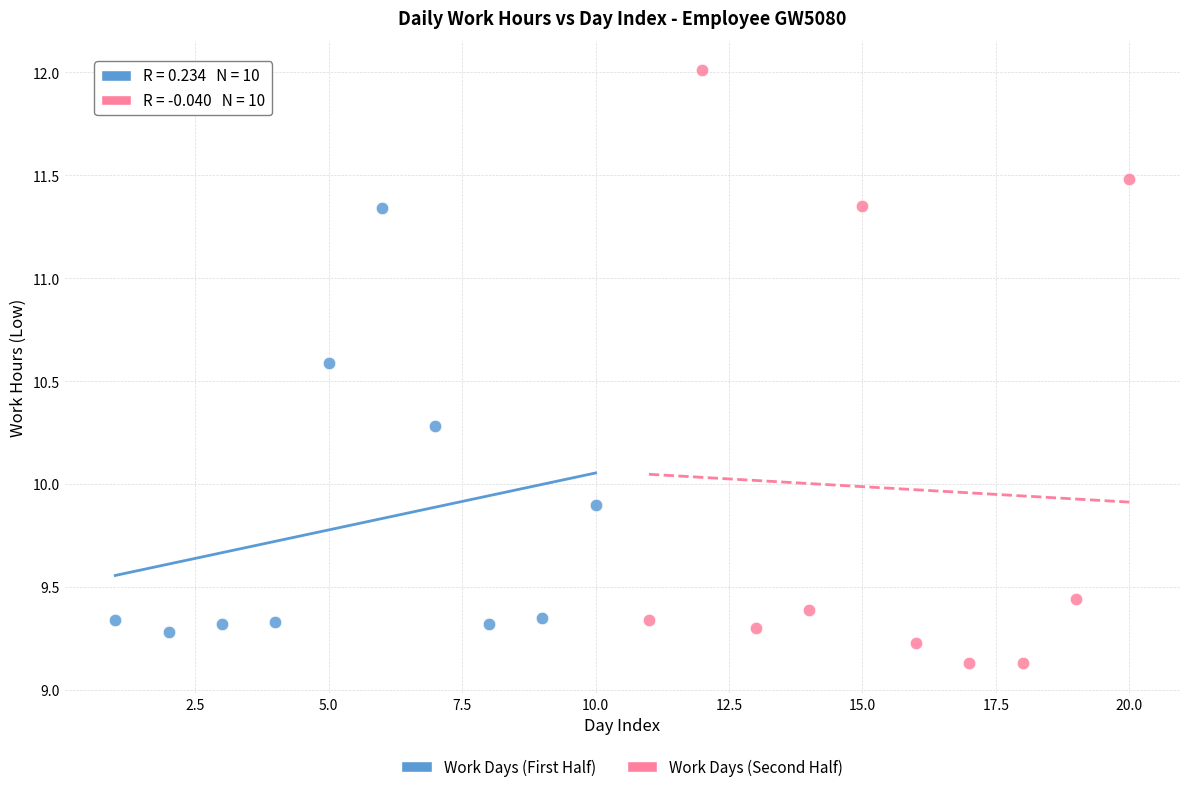

Which series has the widest spread of Y values?

Work Days (Second Half)